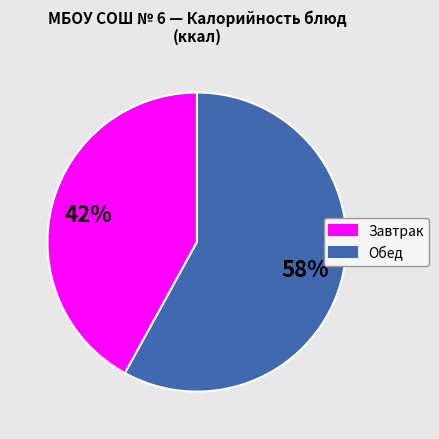

Is there a majority slice in this chart?

Yes